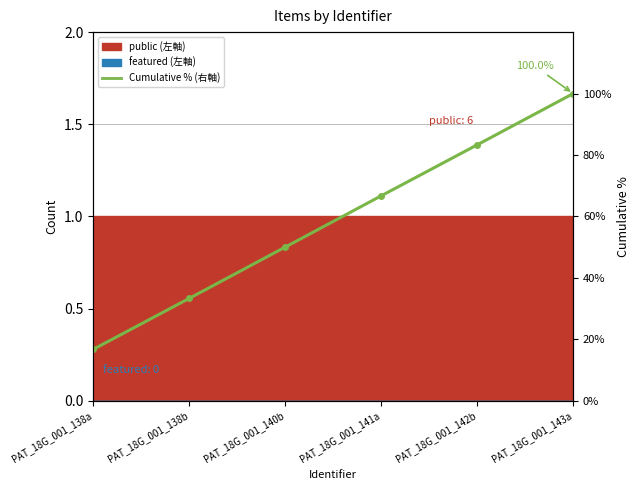

Which label corresponds to the largest value in the chart?

PAT_18G_001_143a